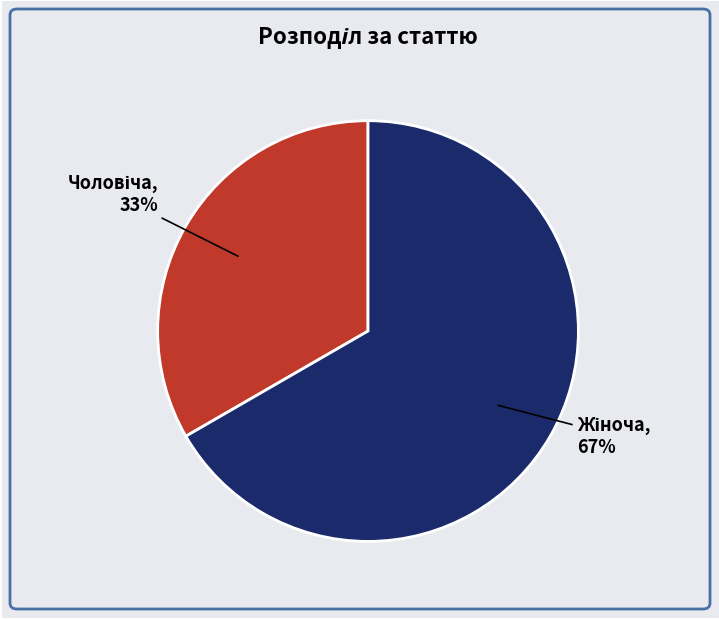

To the nearest percent, what is the average slice percentage?

50%